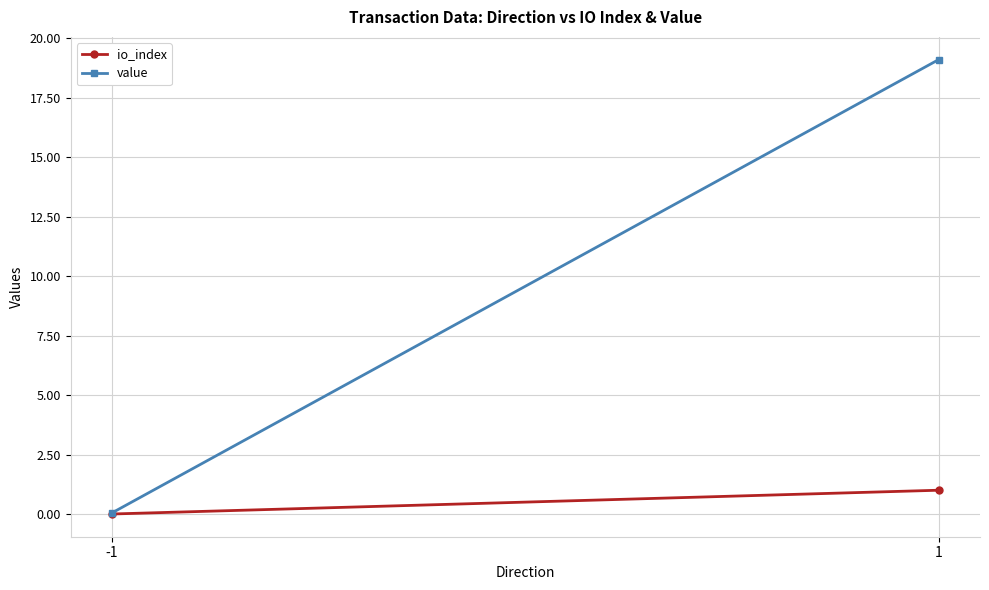

At which category is the sum across all series the highest?

1